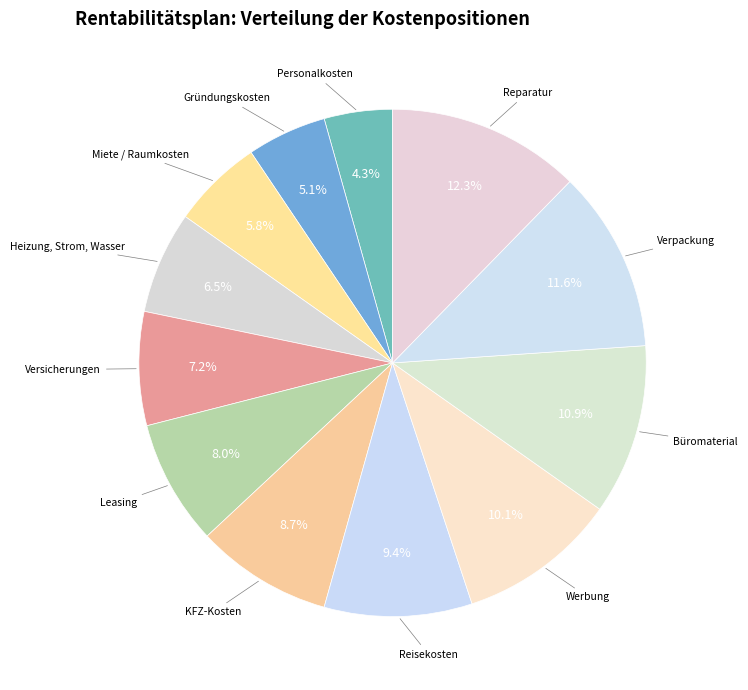

Which category has the biggest portion of the pie?

Reparatur